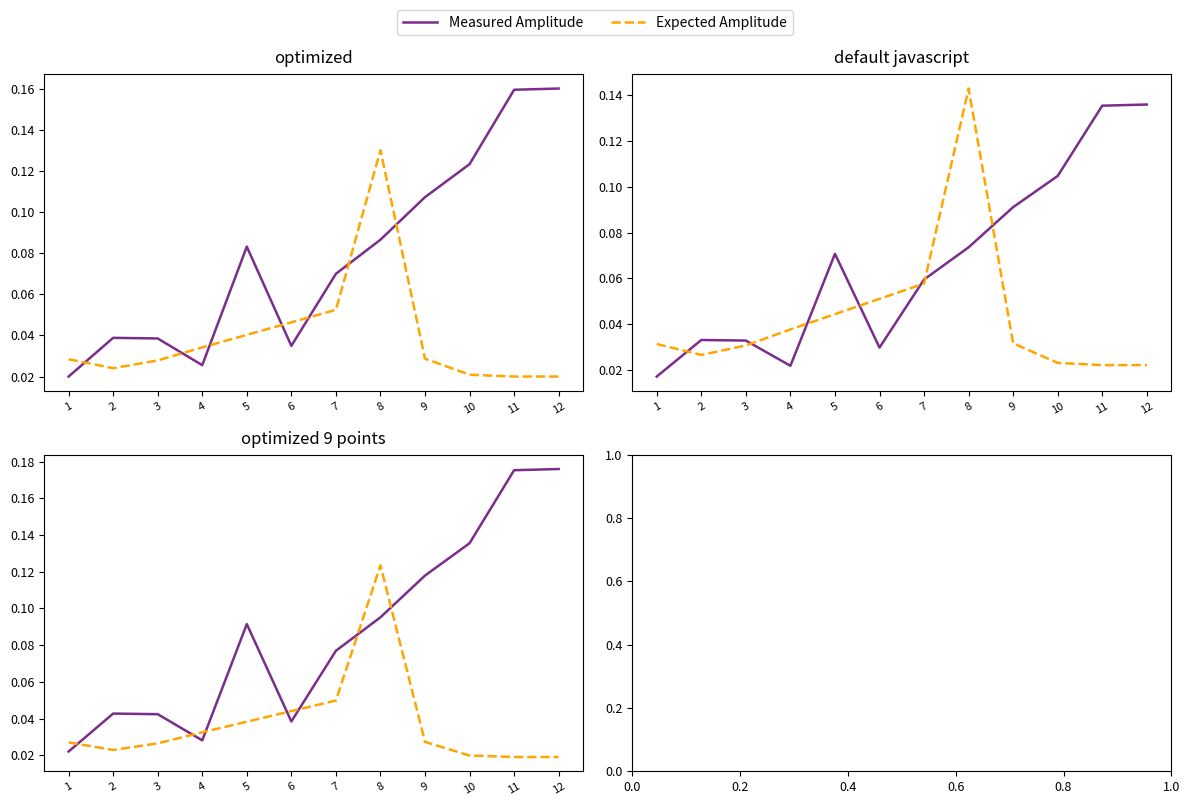

Reading right to left, list all the values displayed in this chart.

Measured Amplitude: 12=0.2	11=0.2	10=0.1	9=0.1	8=0.1	7=0.1	6=0.0	5=0.1	4=0.0	3=0.0	2=0.0	1=0.0
Expected Amplitude: 12=0.0	11=0.0	10=0.0	9=0.0	8=0.1	7=0.0	6=0.0	5=0.0	4=0.0	3=0.0	2=0.0	1=0.0